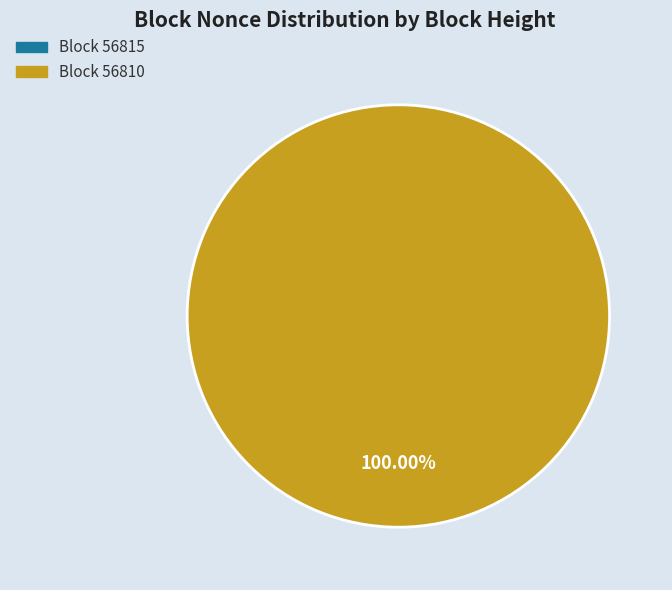

What is the smallest slice in the pie chart?

56815